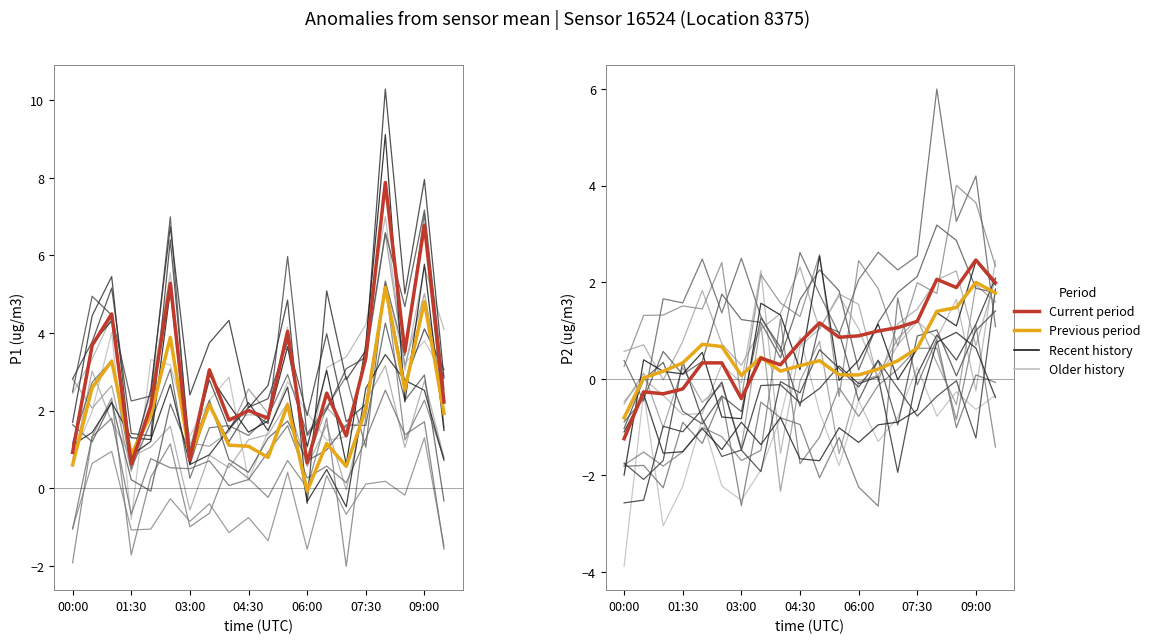

Between 00:00 and 06:00, which series saw the biggest shift?

Current period